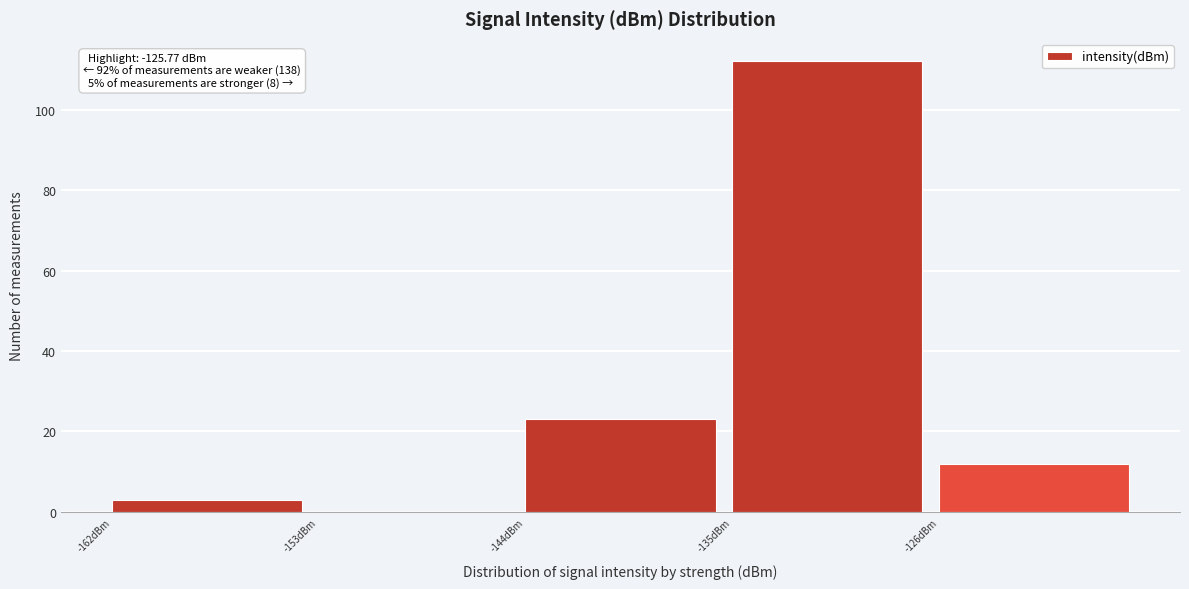

Which range on the x-axis has the tallest bar?

-135 to -126